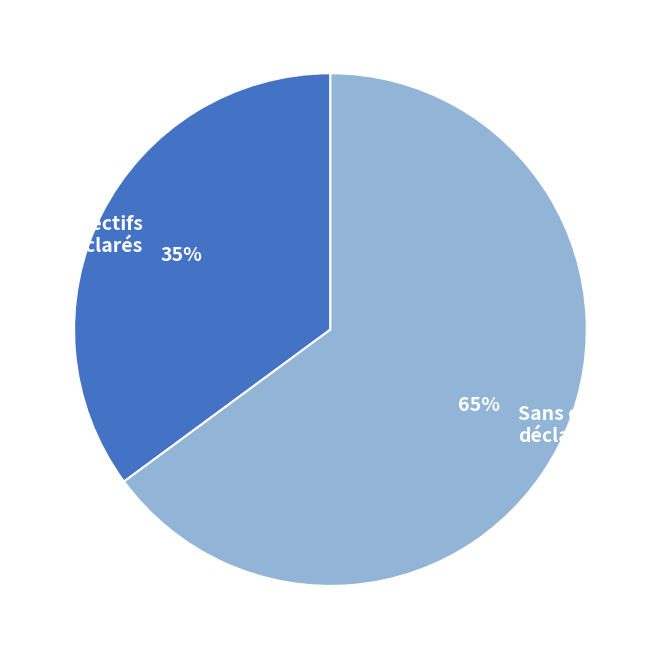

Count the number of slices in the pie.

2